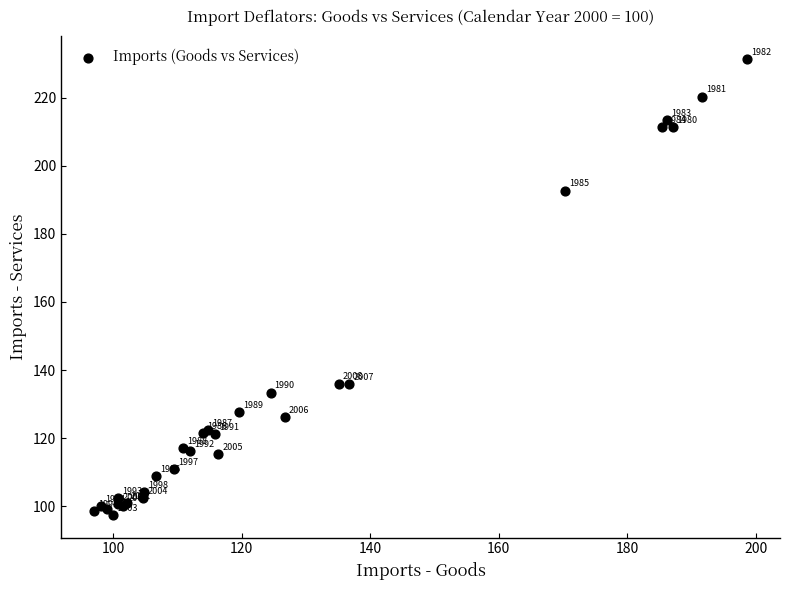

What Y value in the scatter plot is closest to 164?

136.0